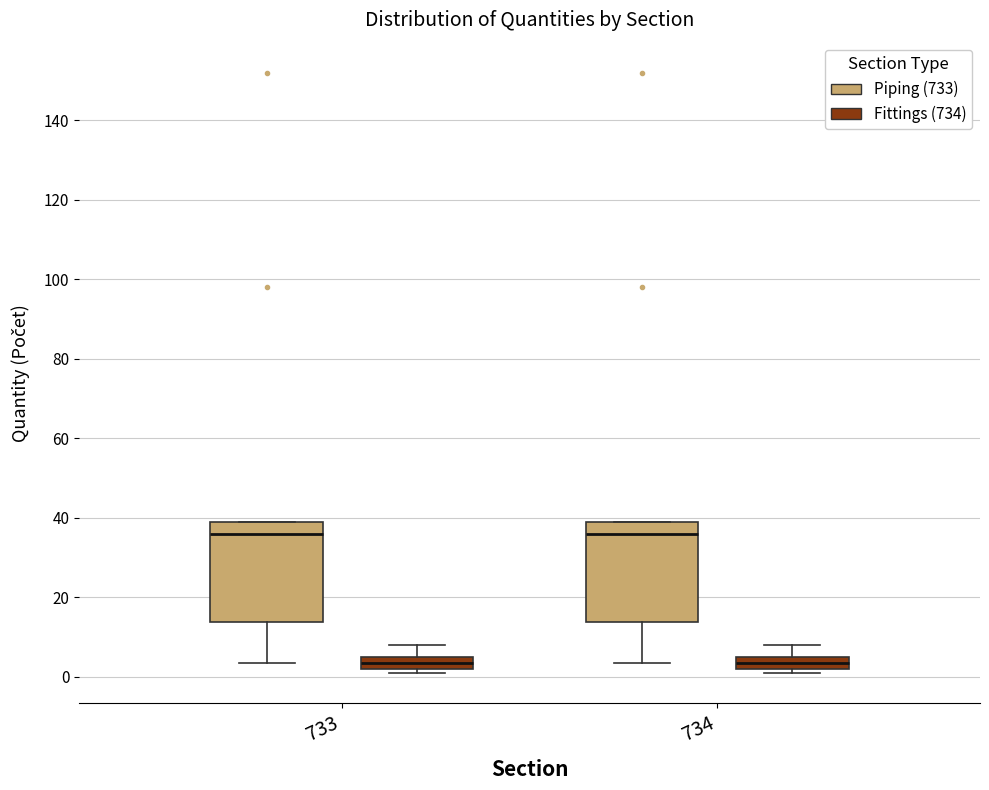

Where is the upper edge of the box for 733 (Piping (733)) on the y-axis? The values are not printed on the chart, so give them approximately, as read against the axis.

40